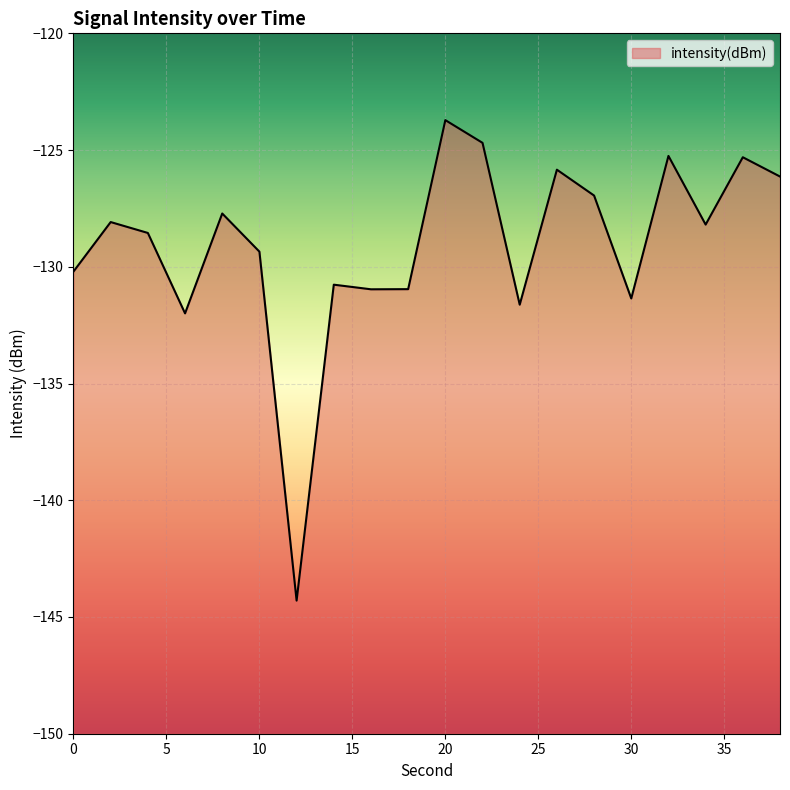

Reading right to left, list all the values displayed in this chart.

-126.1	-125.3	-128.2	-125.3	-131.4	-126.9	-125.8	-131.6	-124.7	-123.7	-131.0	-131.0	-130.8	-144.3	-129.4	-127.7	-132.0	-128.6	-128.1	-130.2